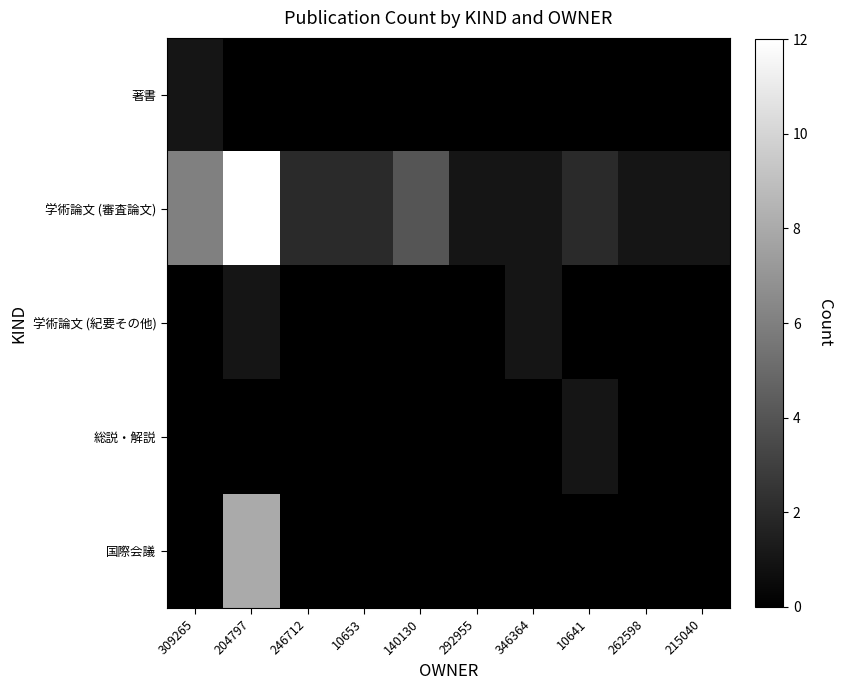

Rank the series by their maximum value, from lowest to highest.

著書, 学術論文 (紀要その他), 総説・解説, 国際会議, 学術論文 (審査論文)